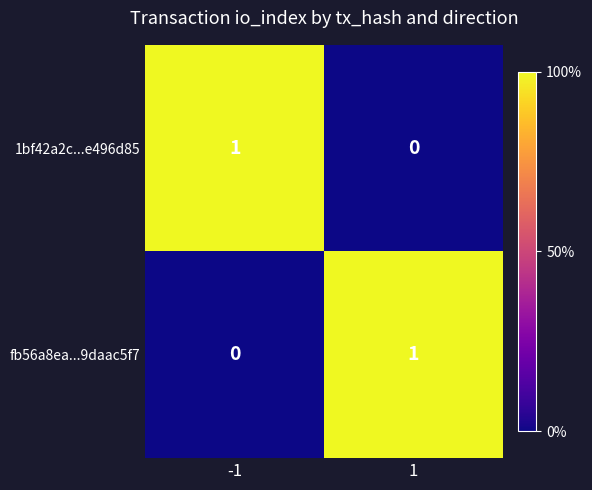

What is the difference between the highest and lowest values at -1?

1